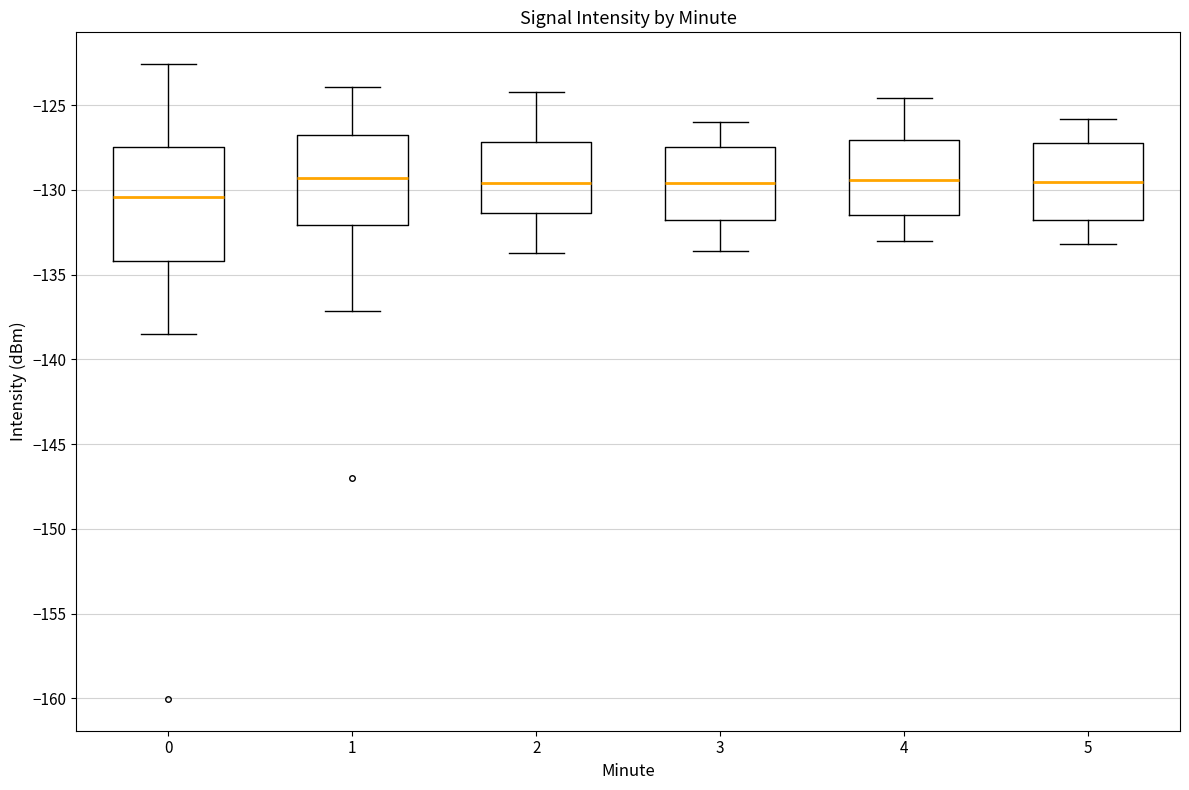

Reading left to right, transcribe this box plot: for each box, give where its median line is, the range the box spans, and where its two whiskers end, as read against the y-axis. The values are not printed on the chart, so give them approximately, as read against the axis.

0: median -130.5, box -134.0 to -127.5, whiskers -138.5 to -122.5
1: median -129.5, box -132.0 to -127.0, whiskers -137.0 to -124.0
2: median -129.5, box -131.5 to -127.0, whiskers -133.5 to -124.0
3: median -129.5, box -131.5 to -127.5, whiskers -133.5 to -126.0
4: median -129.5, box -131.5 to -127.0, whiskers -133.0 to -124.5
5: median -129.5, box -131.5 to -127.0, whiskers -133.0 to -126.0